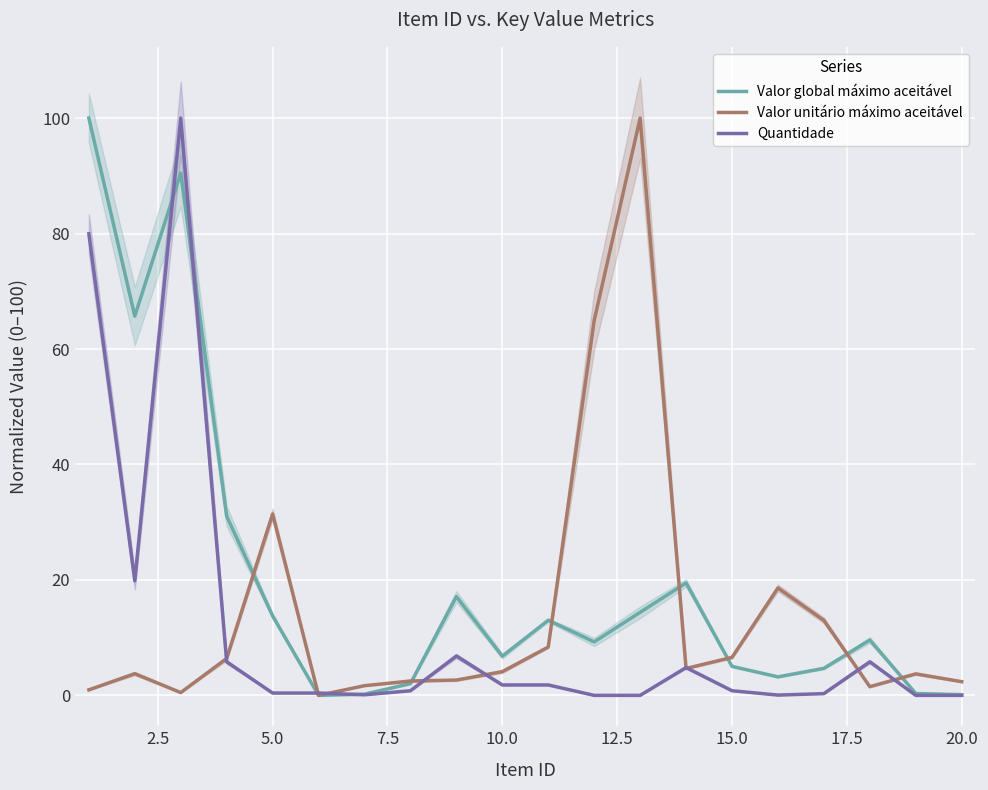

After their last crossing, which series has the higher values: Quantidade or Valor global máximo aceitável?

Valor global máximo aceitável